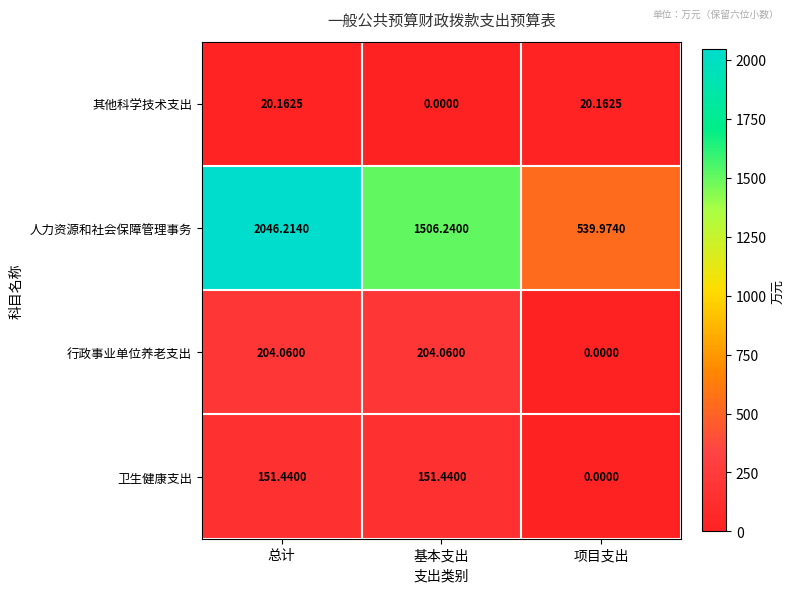

How many distinct data groups are displayed?

4